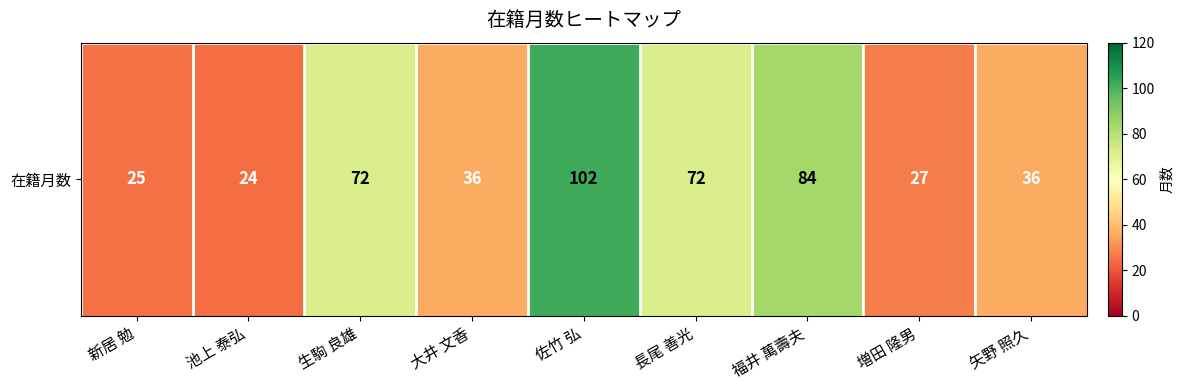

Reading left to right, transcribe all the data shown in this chart.

25	24	72	36	102	72	84	27	36